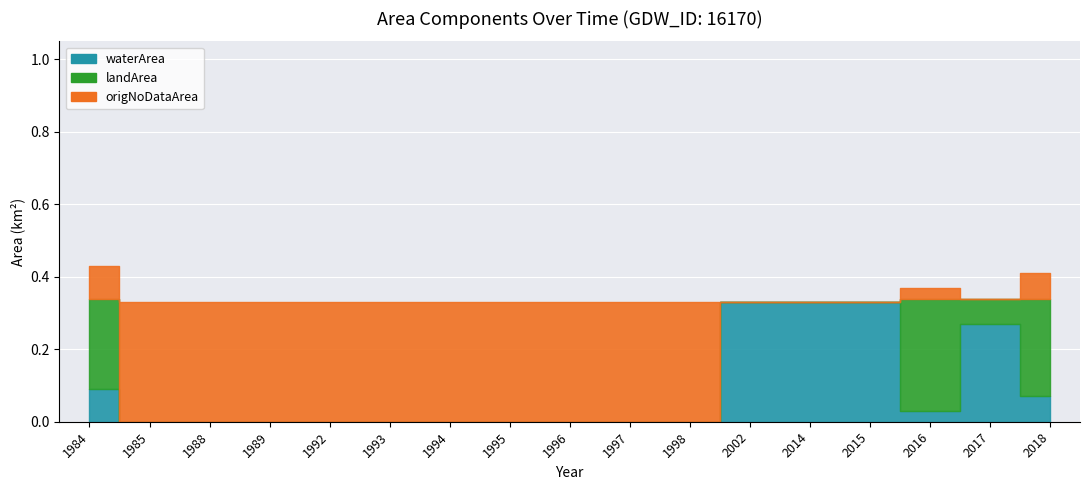

List the series in order of their overall mean, highest first.

origNoDataArea, waterArea, landArea